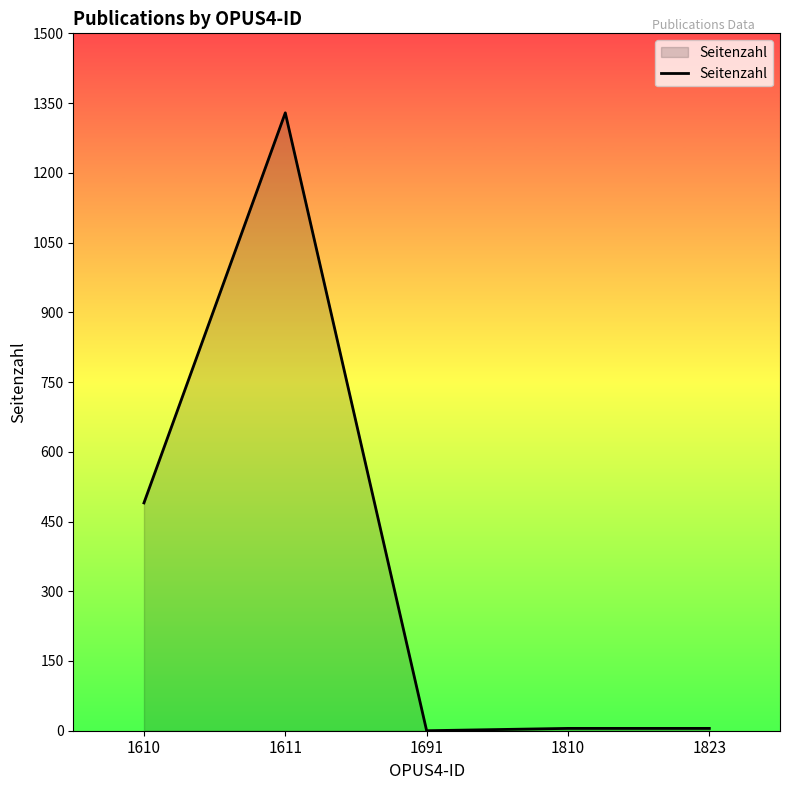

Which category has the highest value across all series?

1611